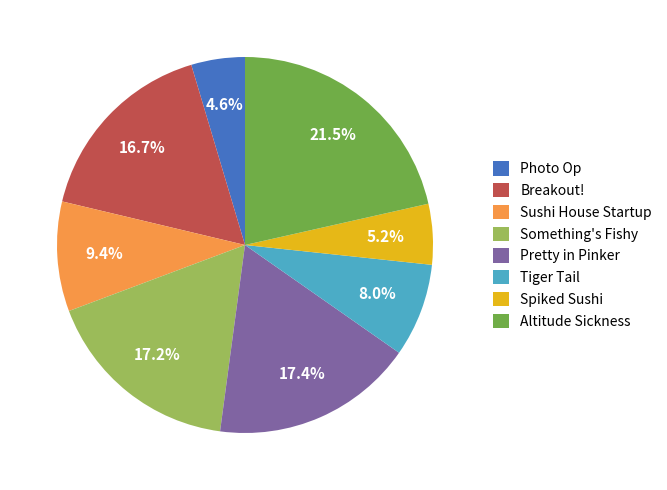

To the nearest percent, what is the difference between the Altitude Sickness and Spiked Sushi slice percentages?

16%